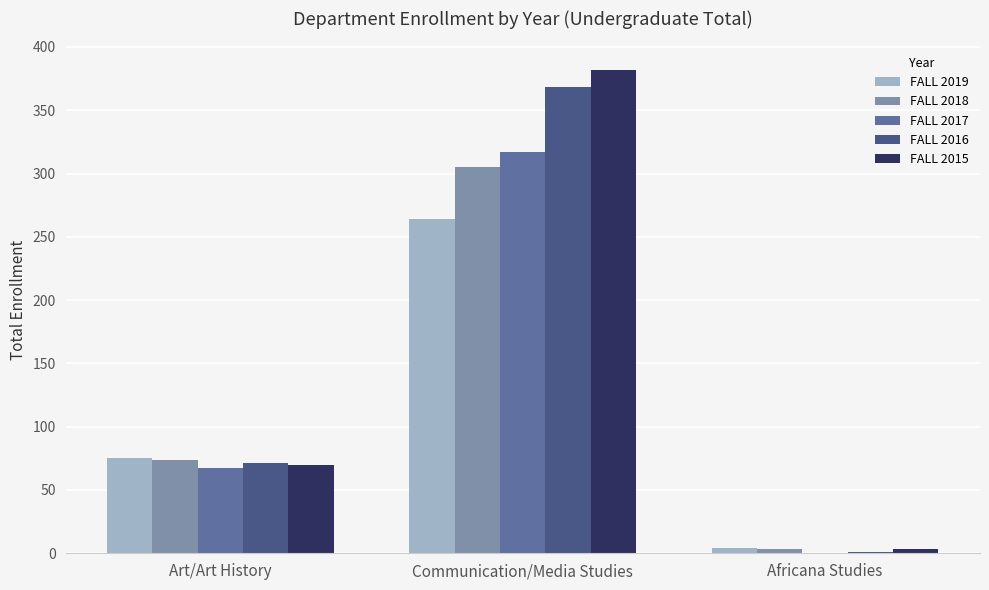

Reading left to right, transcribe all the data shown in this chart.

FALL 2019: Art/Art History=75	Communication/Media Studies=264	Africana Studies=4
FALL 2018: Art/Art History=74	Communication/Media Studies=305	Africana Studies=3
FALL 2017: Art/Art History=67	Communication/Media Studies=317	Africana Studies=0
FALL 2016: Art/Art History=71	Communication/Media Studies=368	Africana Studies=1
FALL 2015: Art/Art History=70	Communication/Media Studies=382	Africana Studies=3